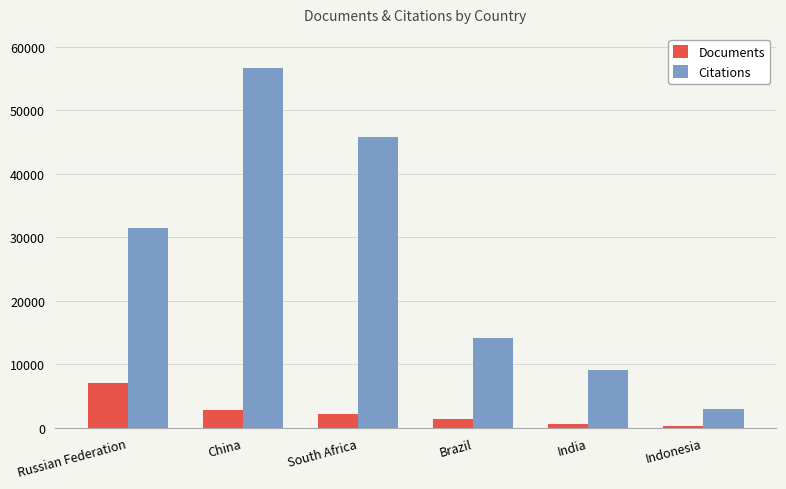

The Documents series shows 4989 at China. True or false?

False